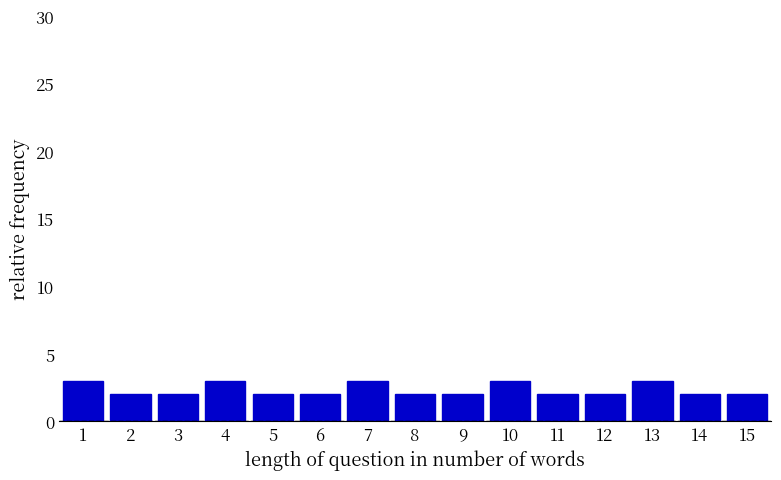

Reading left to right, list all the values displayed in this chart.

1=3	2=2	3=2	4=3	5=2	6=2	7=3	8=2	9=2	10=3	11=2	12=2	13=3	14=2	15=2